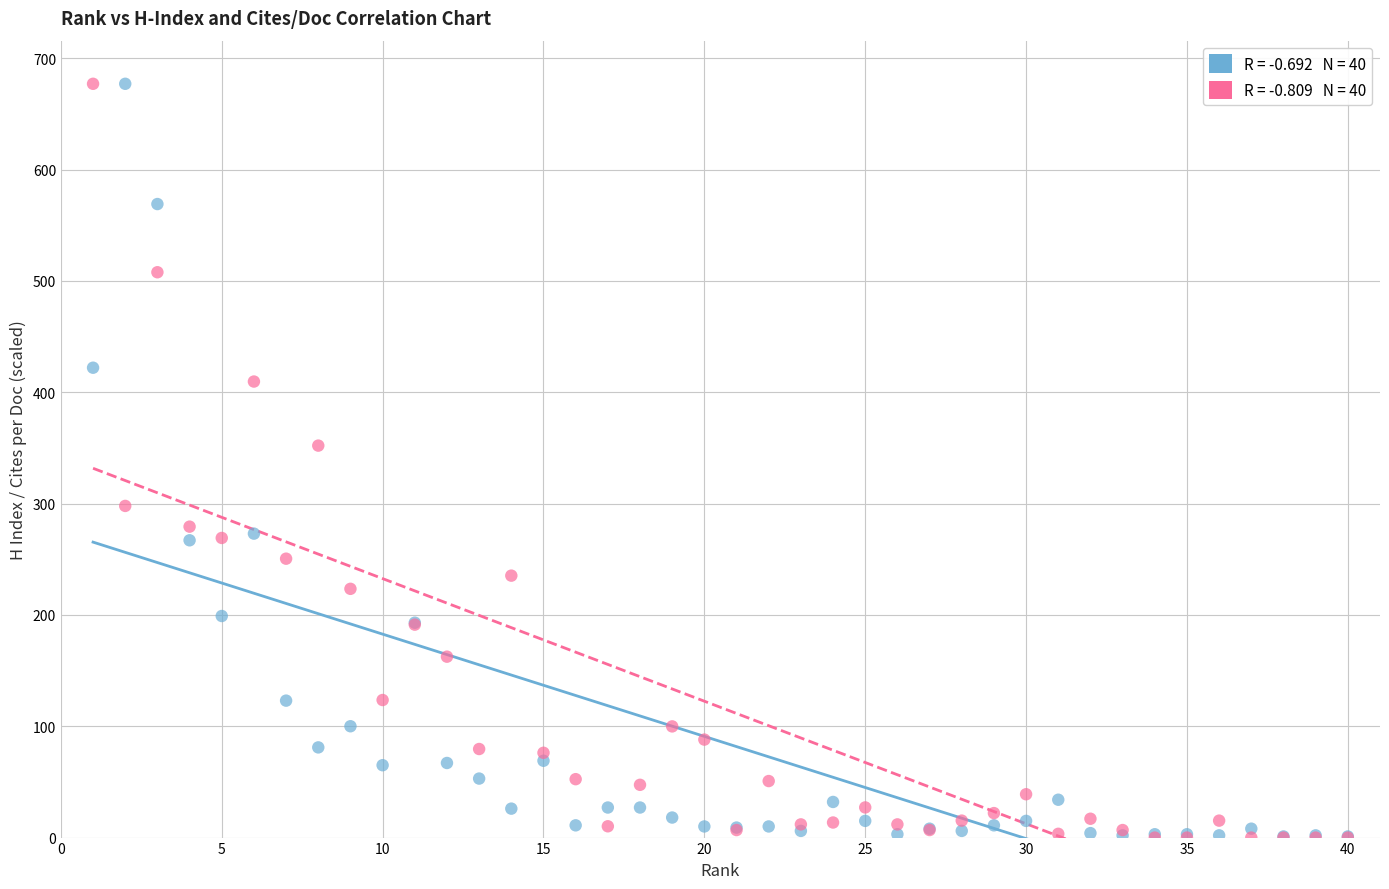

Across all series, what Y value is closest to 338?

352.0